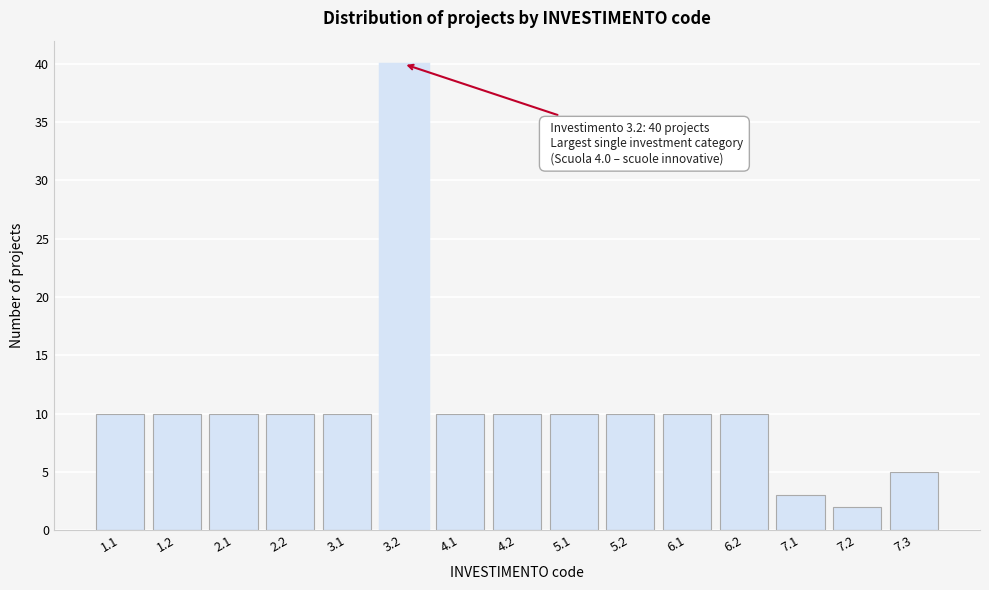

Reading left to right, extract all data points from this chart.

10	10	10	10	10	40	10	10	10	10	10	10	3	2	5